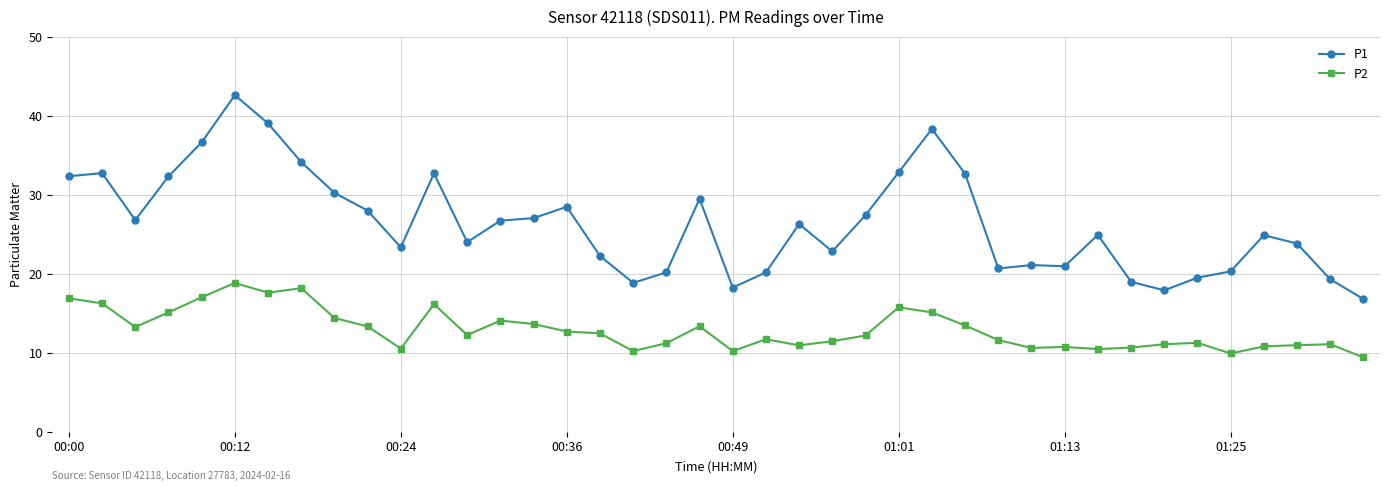

True or false: P1 and P2 intersect in this chart.

False